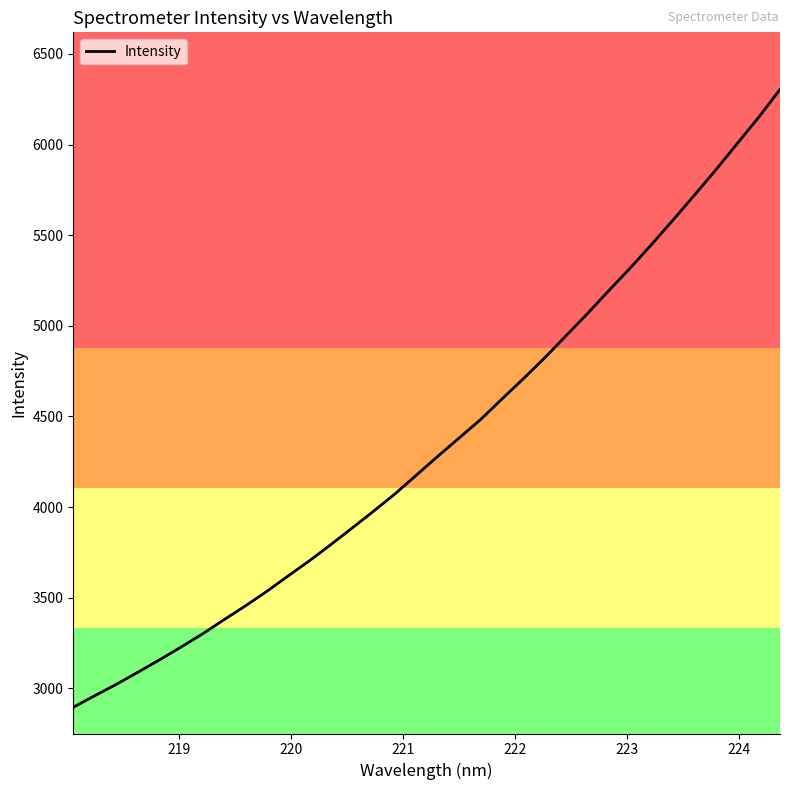

What is the difference between the maximum and minimum values?

3408.6